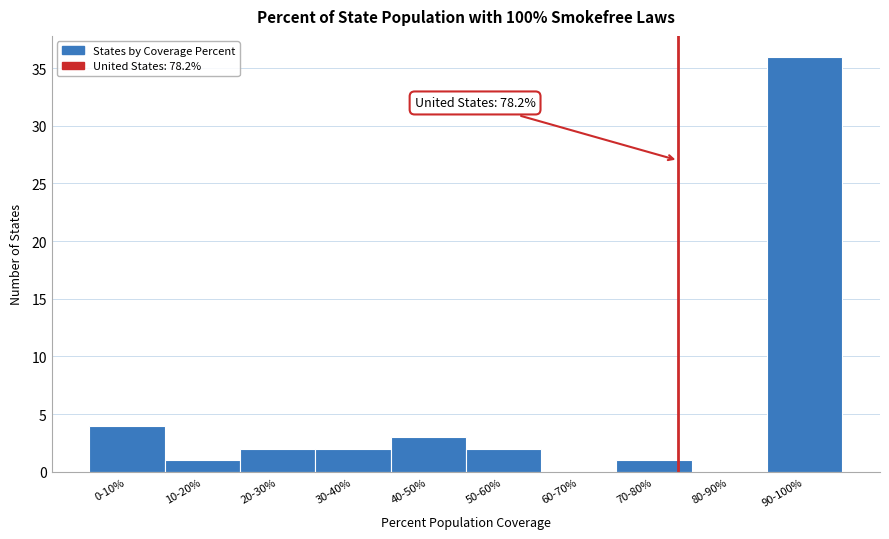

Reading left to right, transcribe all the data shown in this chart.

0-10%=4	10-20%=1	20-30%=2	30-40%=2	40-50%=3	50-60%=2	60-70%=0	70-80%=1	80-90%=0	90-100%=36